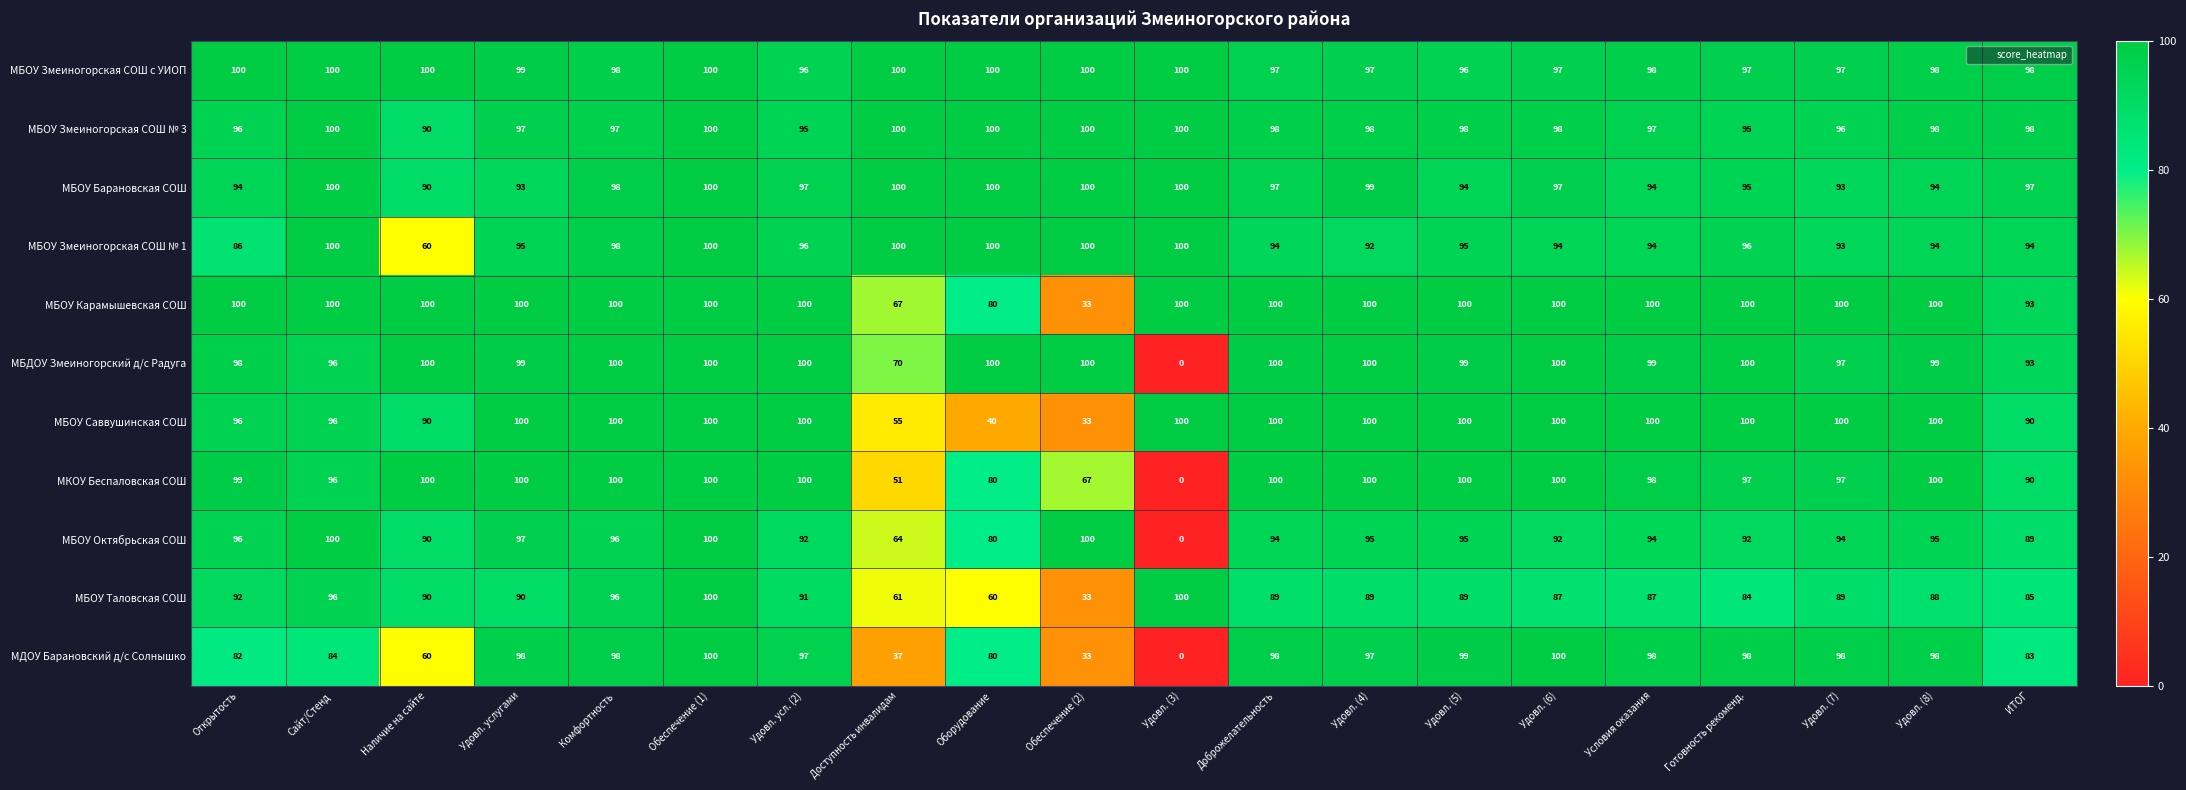

Which label corresponds to the smallest value in the chart?

Удовл. (3)